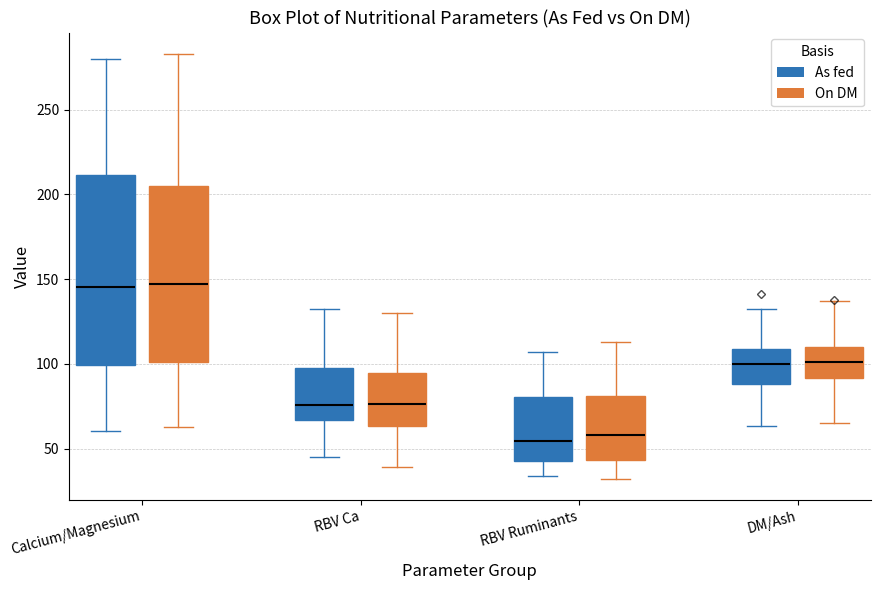

Reading left to right, read every box against the y-axis: the position of its median line, the range the box covers, and the ends of its whiskers. The values are not printed on the chart, so give them approximately, as read against the axis.

Calcium/Magnesium (As fed): median 145, box 100 to 210, whiskers 60 to 280
Calcium/Magnesium (On DM): median 145, box 100 to 205, whiskers 65 to 285
RBV Ca (As fed): median 75, box 65 to 95, whiskers 45 to 130
RBV Ca (On DM): median 75, box 65 to 95, whiskers 40 to 130
RBV Ruminants (As fed): median 55, box 45 to 80, whiskers 35 to 105
RBV Ruminants (On DM): median 60, box 45 to 80, whiskers 30 to 115
DM/Ash (As fed): median 100, box 90 to 110, whiskers 65 to 130
DM/Ash (On DM): median 100, box 90 to 110, whiskers 65 to 135